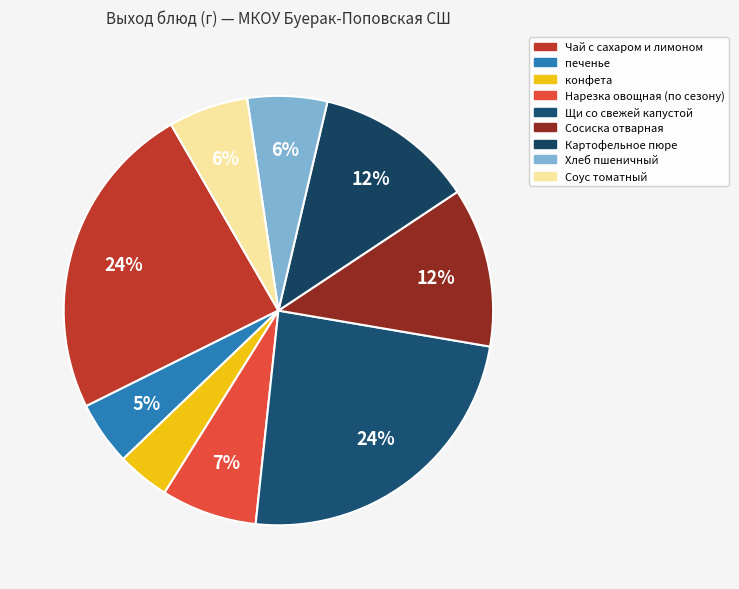

How many slices are in this pie chart?

9